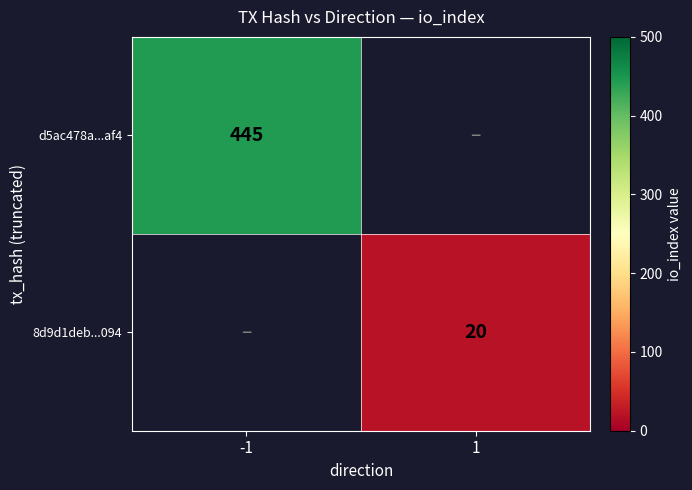

The value of 8d9d1deb...094 at 1 is 20. True or false?

True